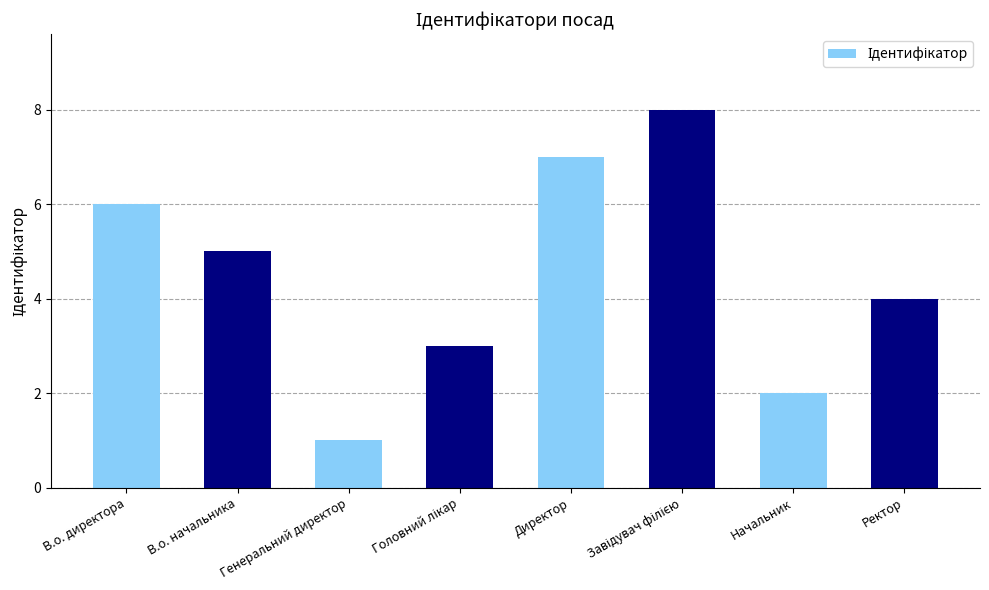

At which label is the value closest to 4?

Ректор